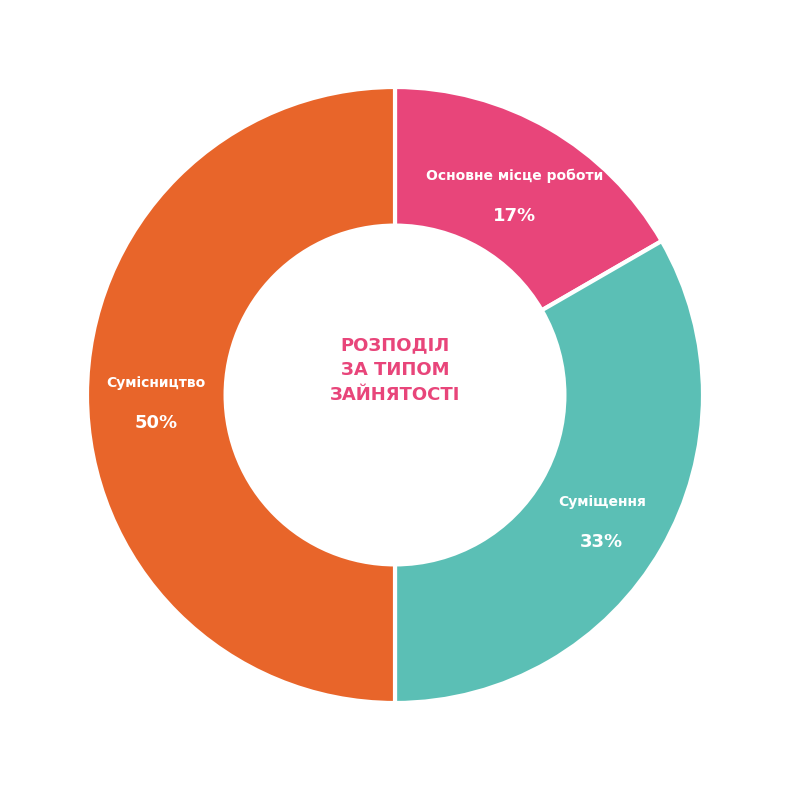

Which slice is the largest?

Сумісництво